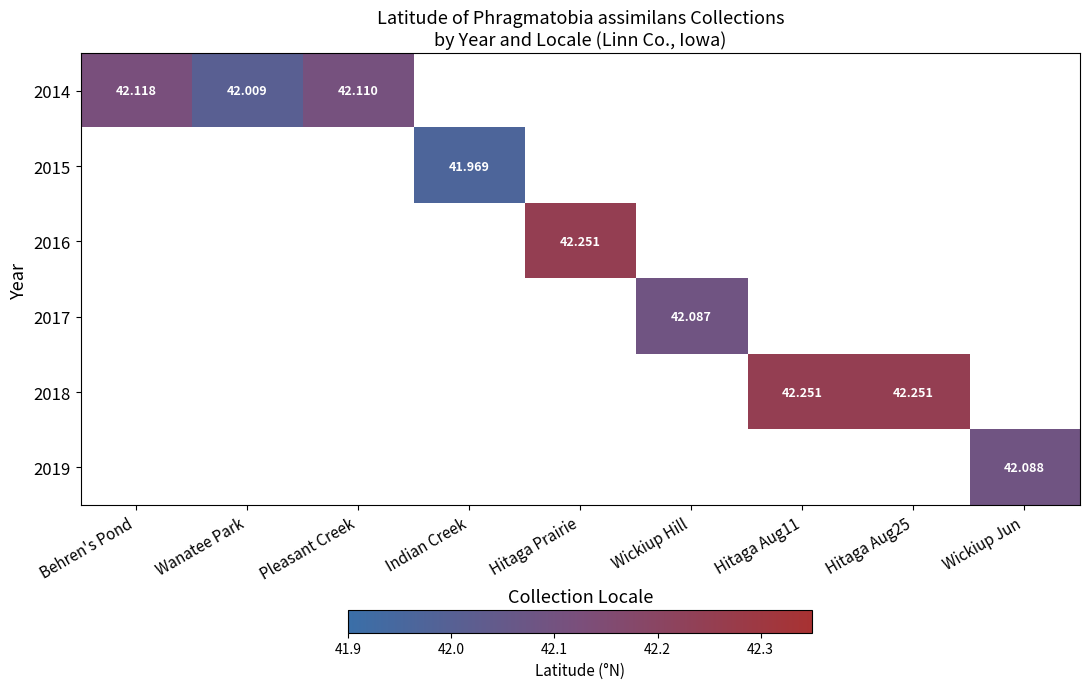

How many data points does each series have?

9